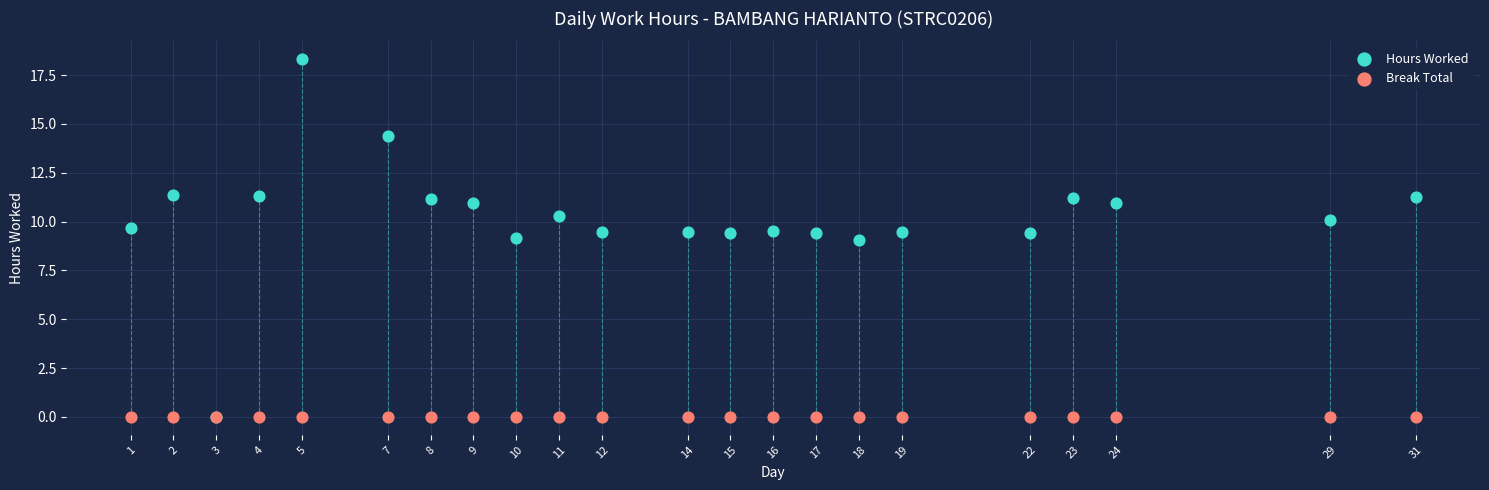

What are all the series names shown in the legend?

Hours Worked, Break Total